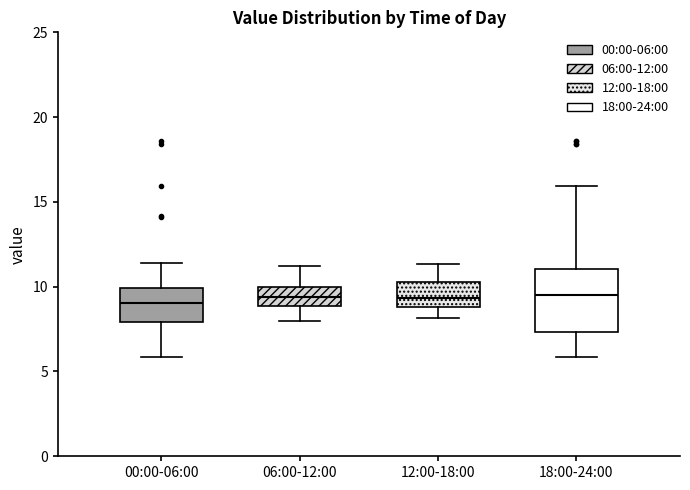

Where does the lower whisker of the box for 12:00-18:00 end on the y-axis? The values are not printed on the chart, so give them approximately, as read against the axis.

8.0